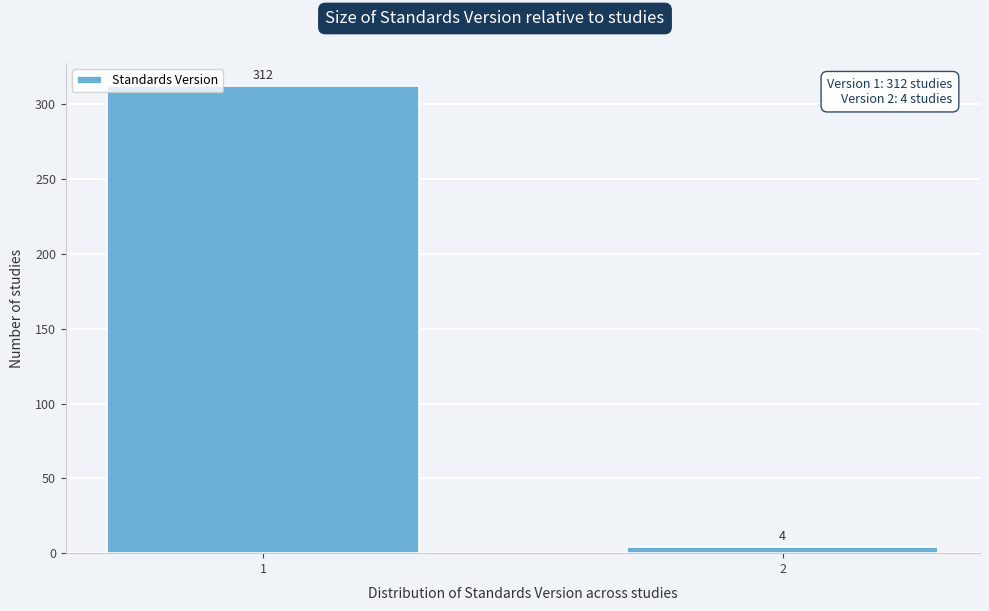

Reading left to right, transcribe all the data shown in this chart.

312	4